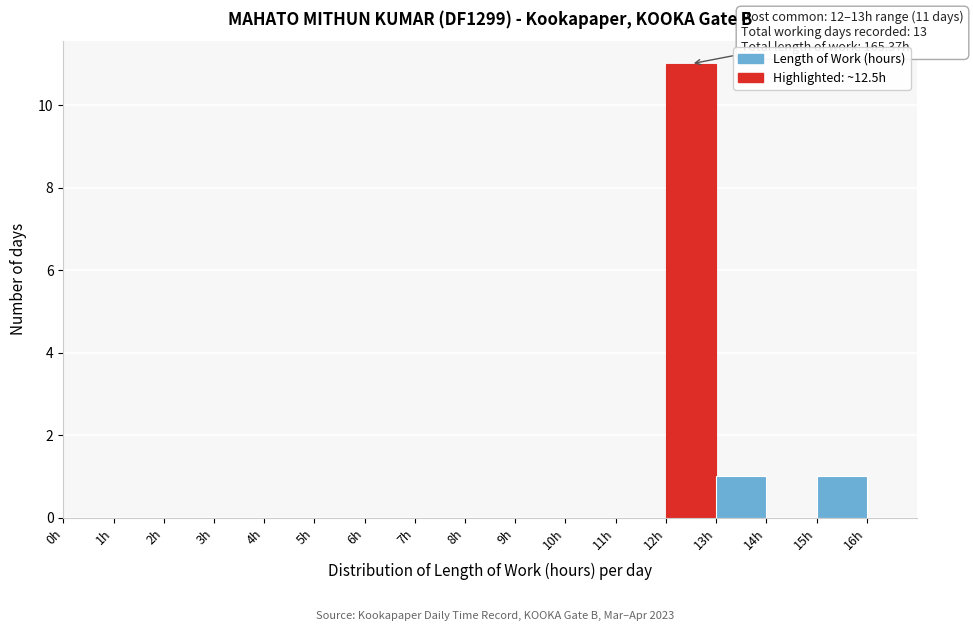

Which range on the x-axis has the tallest bar?

12 to 13